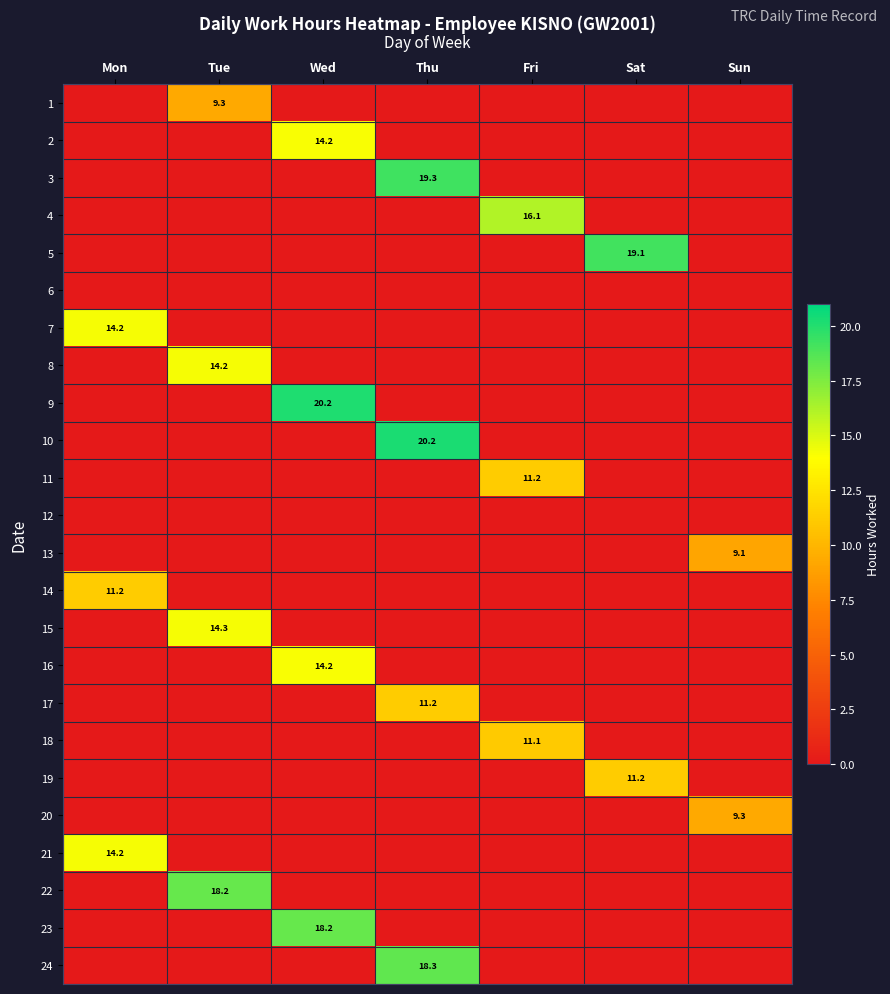

Is it true that 13 equals 15.6 at Sun?

False